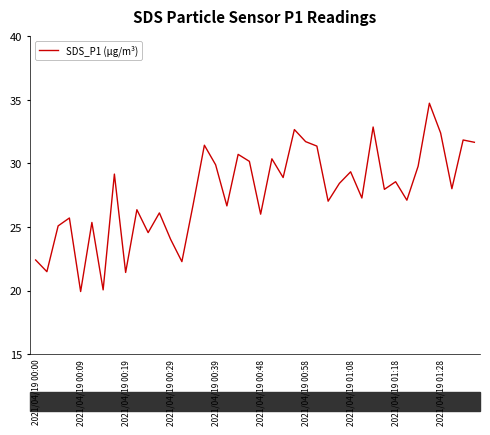

What is the greatest value displayed?

34.7